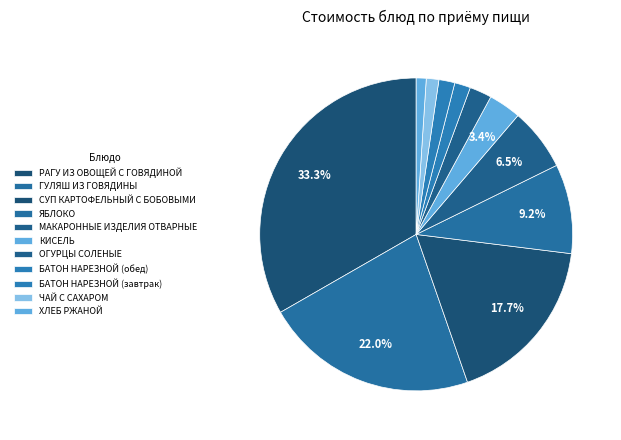

How many slices are in this pie chart?

11